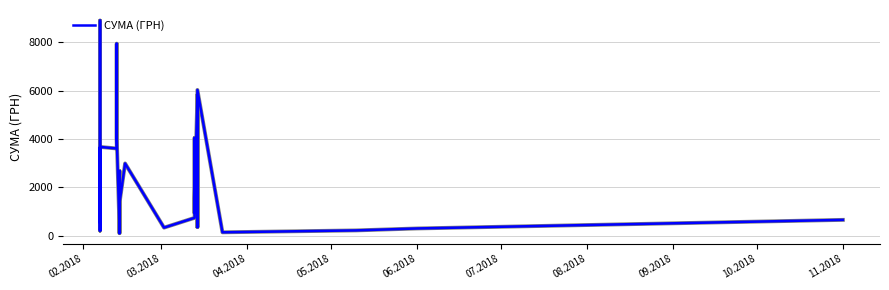

What is the average value?

2076.0